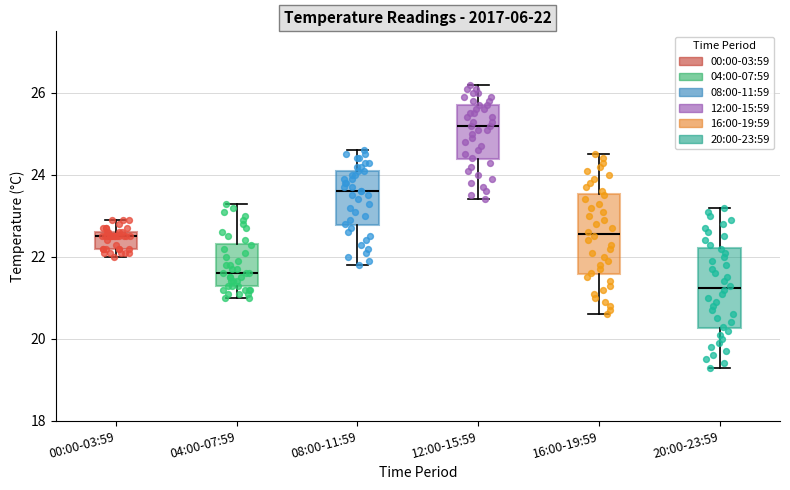

Which box's median line is the highest?

12:00-15:59